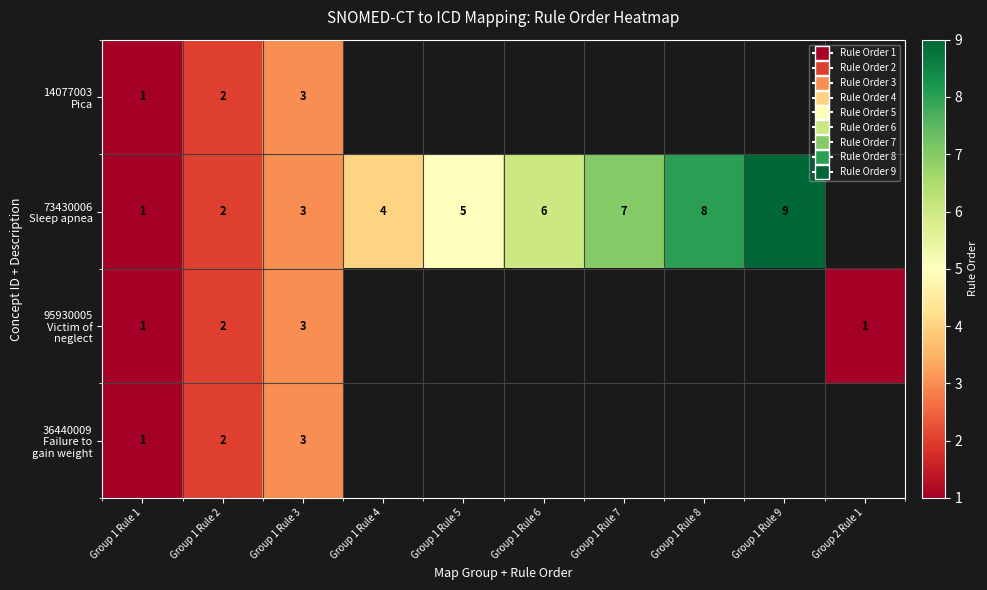

At how many categories does at least one series exceed 1?

8